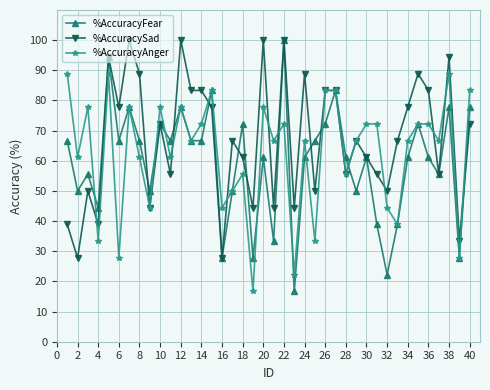

What are all the series names shown in the legend?

%AccuracyFear, %AccuracySad, %AccuracyAnger